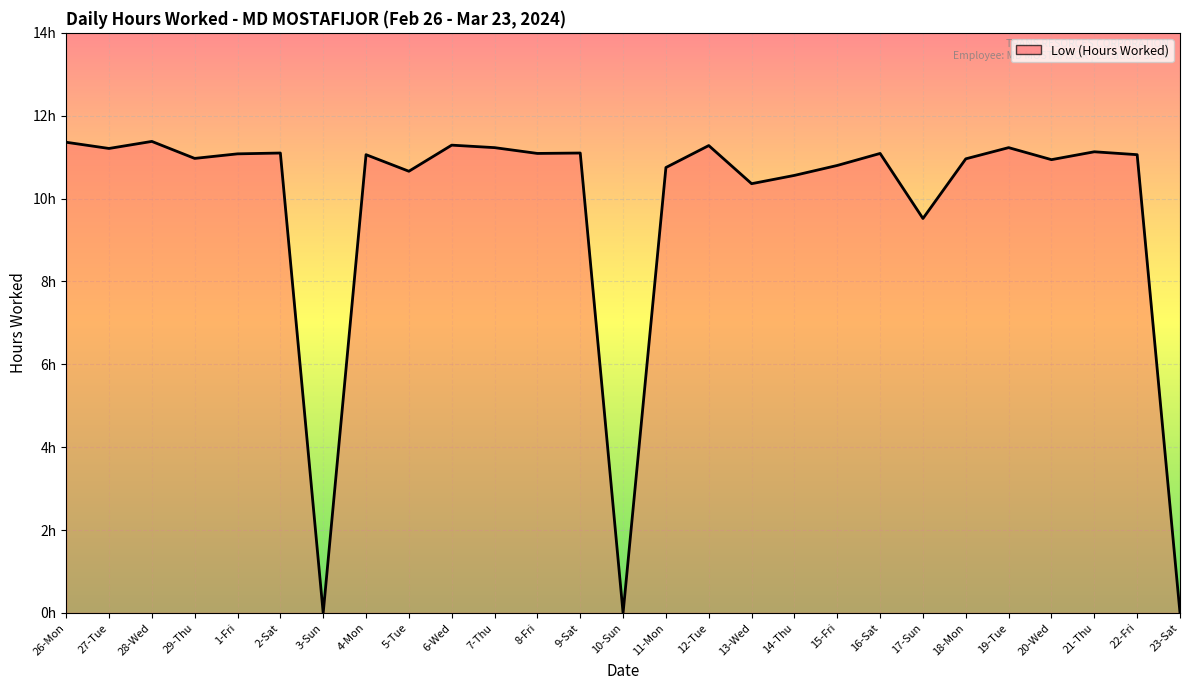

Does the chart display data point markers on the line(s)?

No